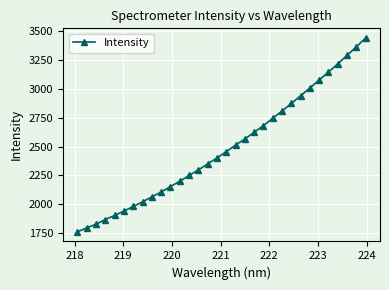

True or false: the data has more than 2 interior local peaks.

False